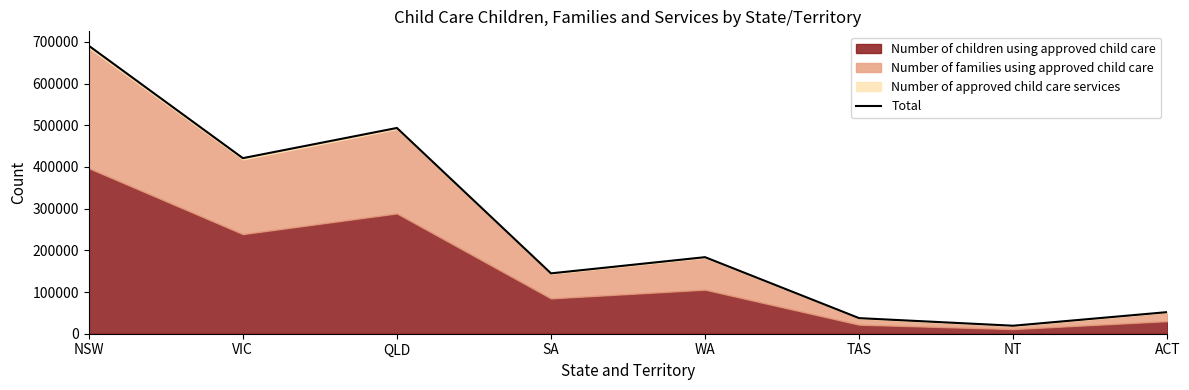

Rank the categories by value from lowest to highest.

NT, TAS, ACT, SA, WA, VIC, QLD, NSW